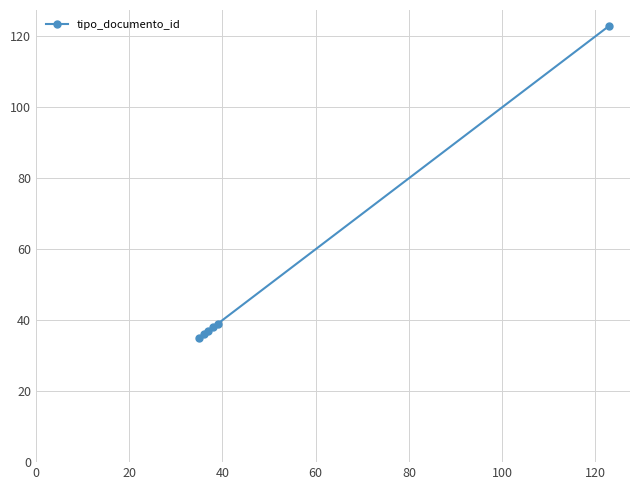

What is the value of the 4th point from the left?

38